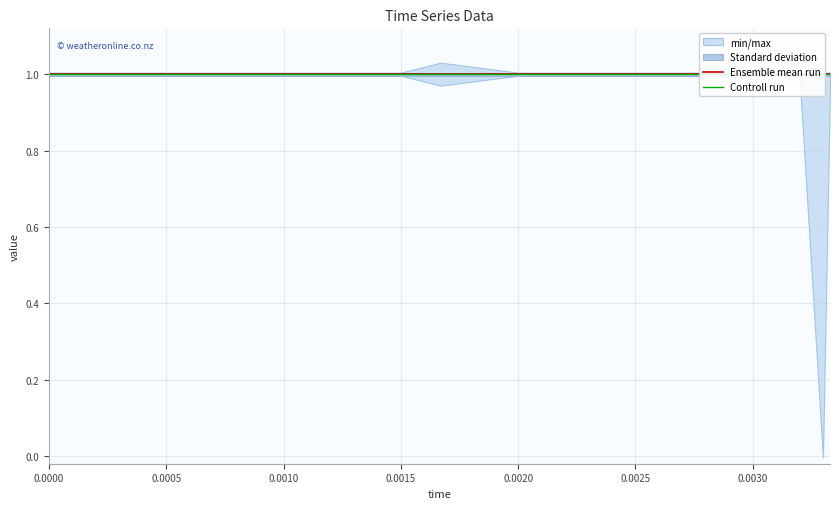

What is the maximum value for low?

1.0